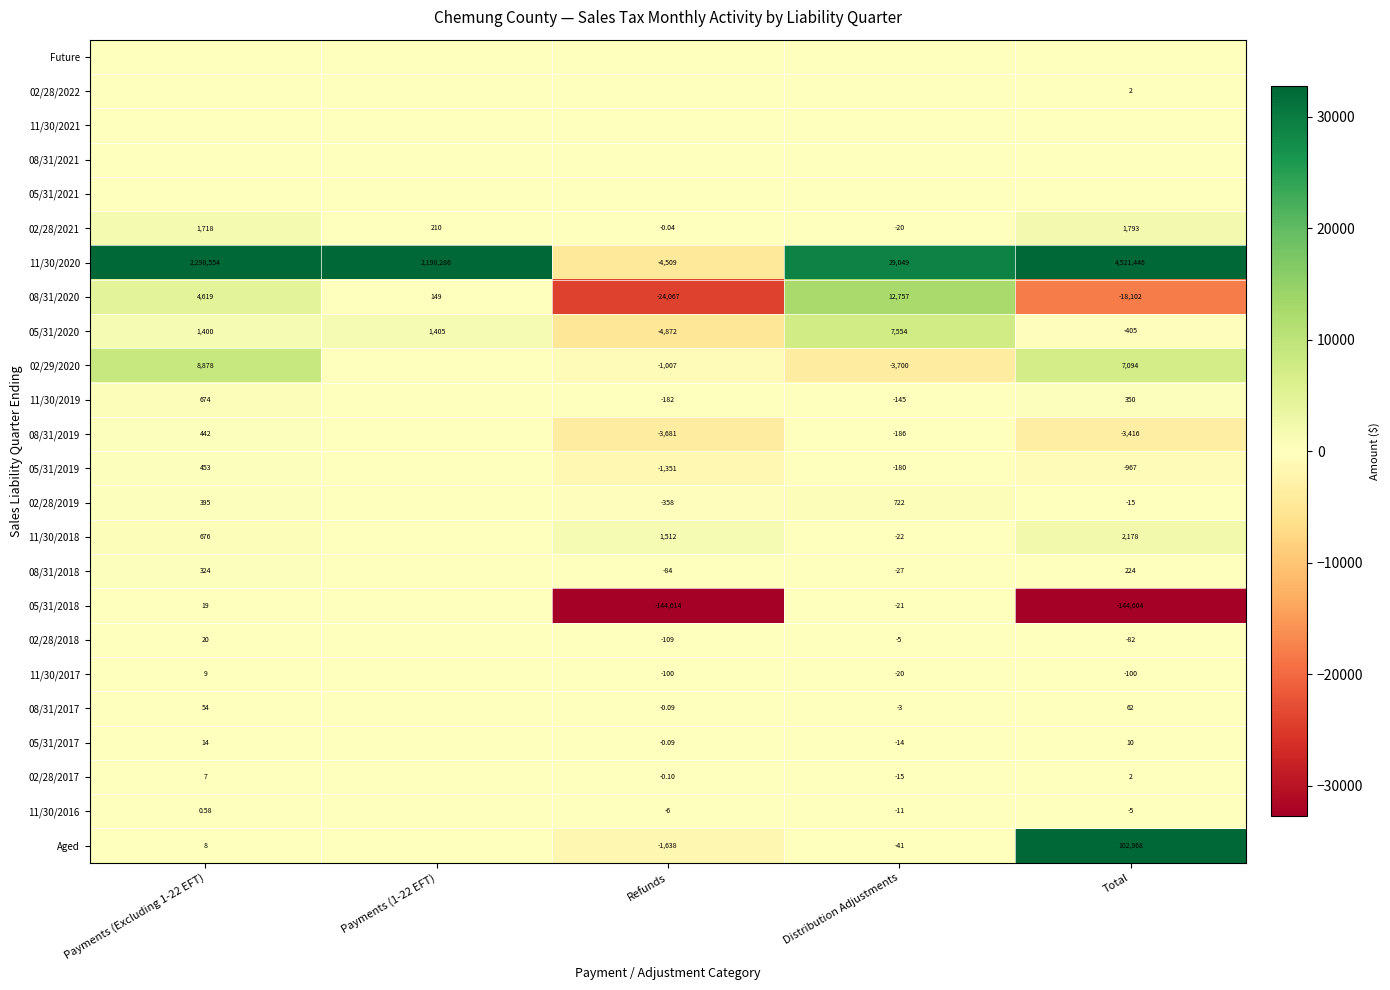

Which series has the largest range (max minus min)?

11/30/2020